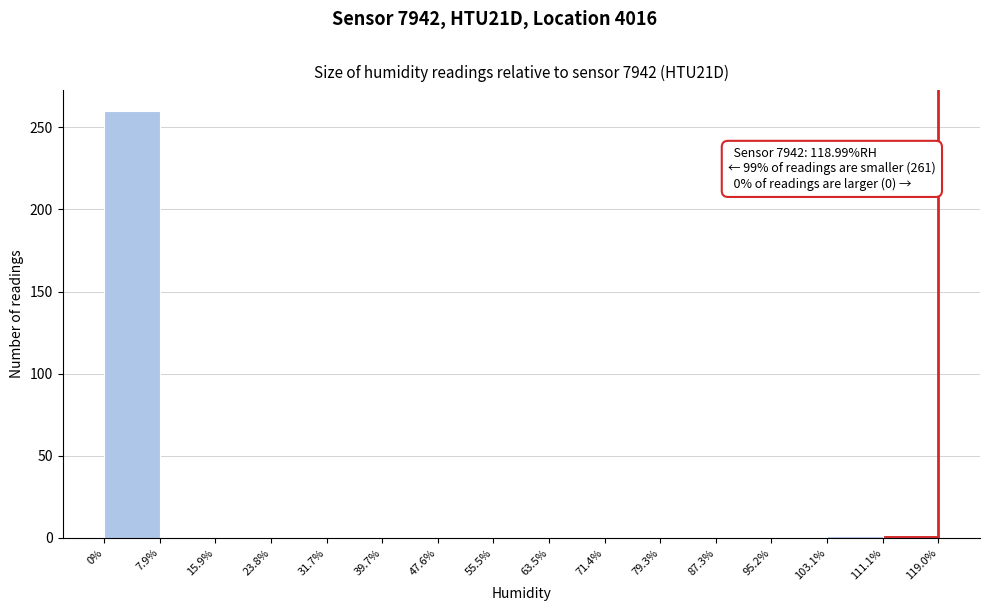

Over which range of the x-axis is the bar tallest?

0% to 7.9%